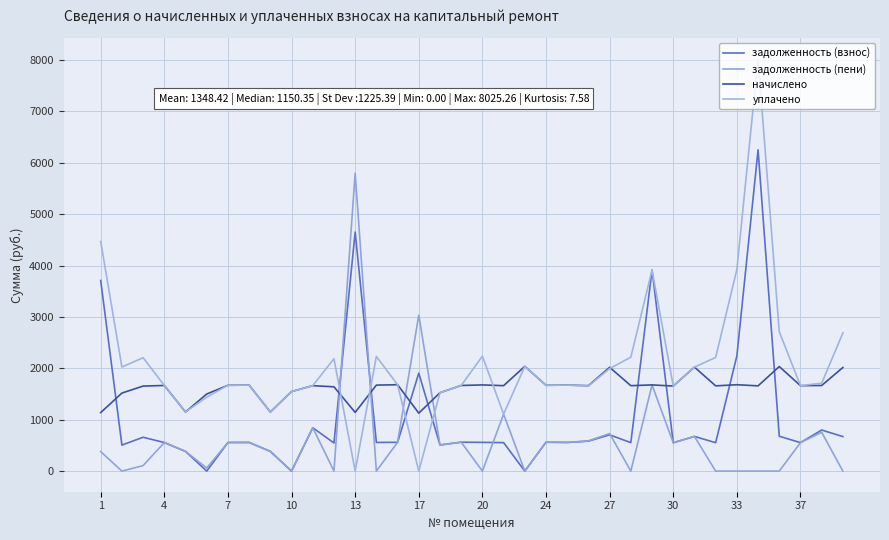

How many times do задолженность (пени) and задолженность (взнос) cross each other?

4